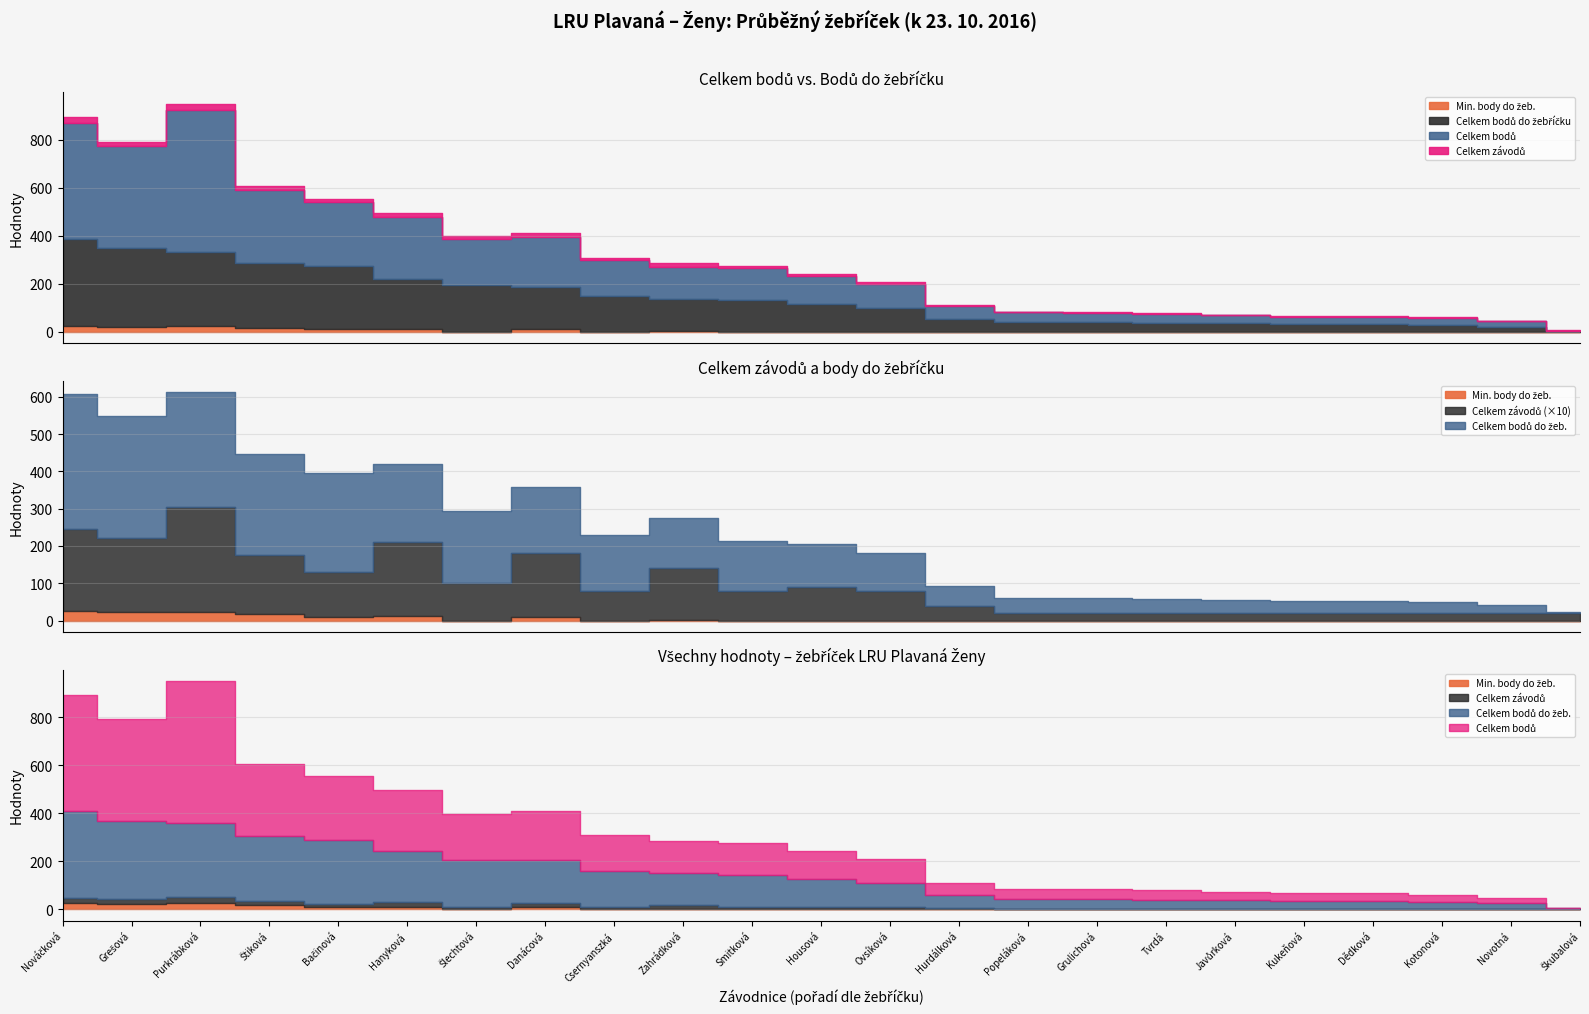

How many data points does each series have?

23